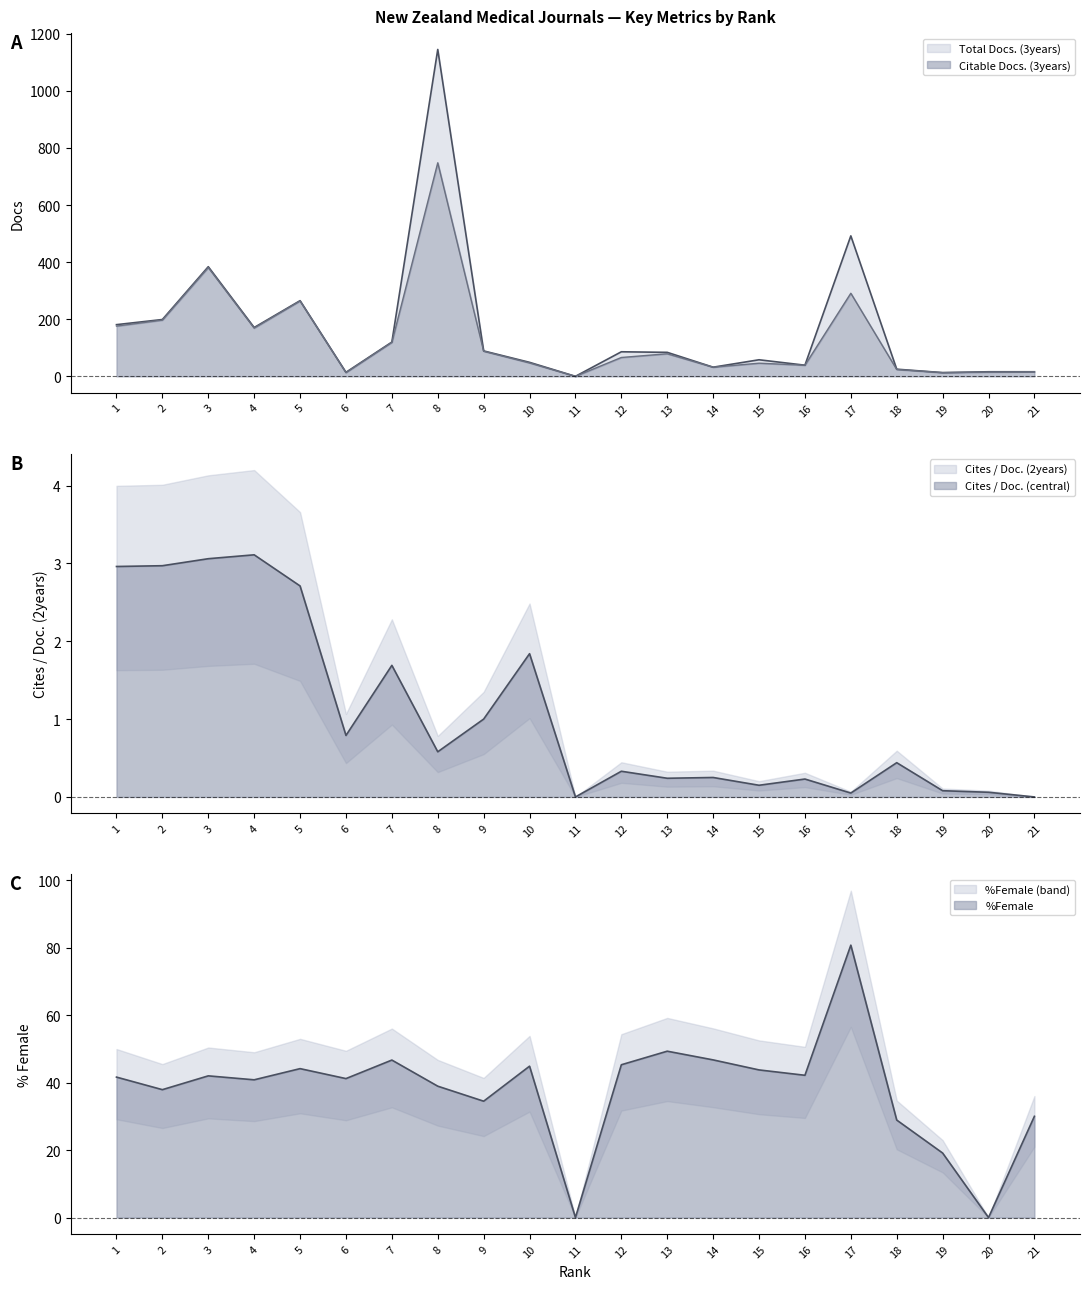

What is the value of the Citable Docs. (3years) point at the 19th from the left?

13.0